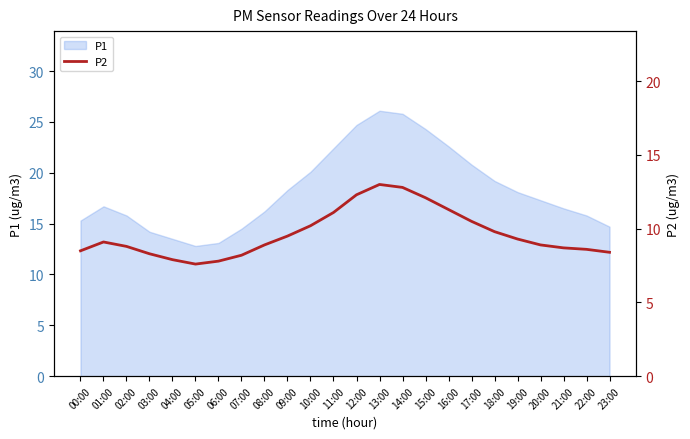

What is the smallest value displayed?

7.6